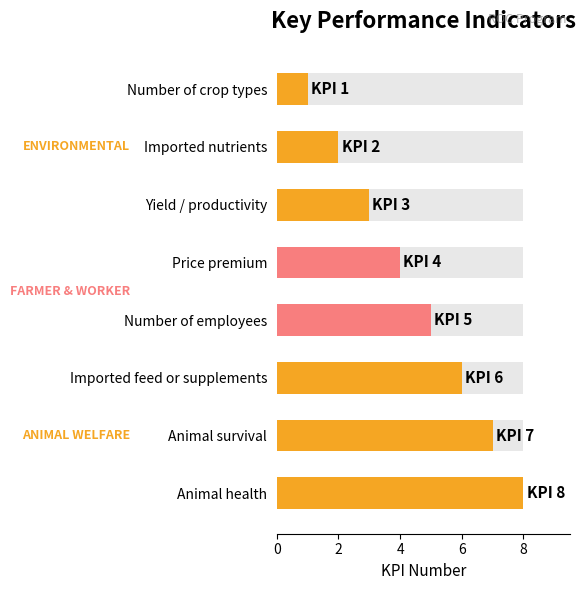

What is the label of the 6th bar from the left?

Imported feed or supplements